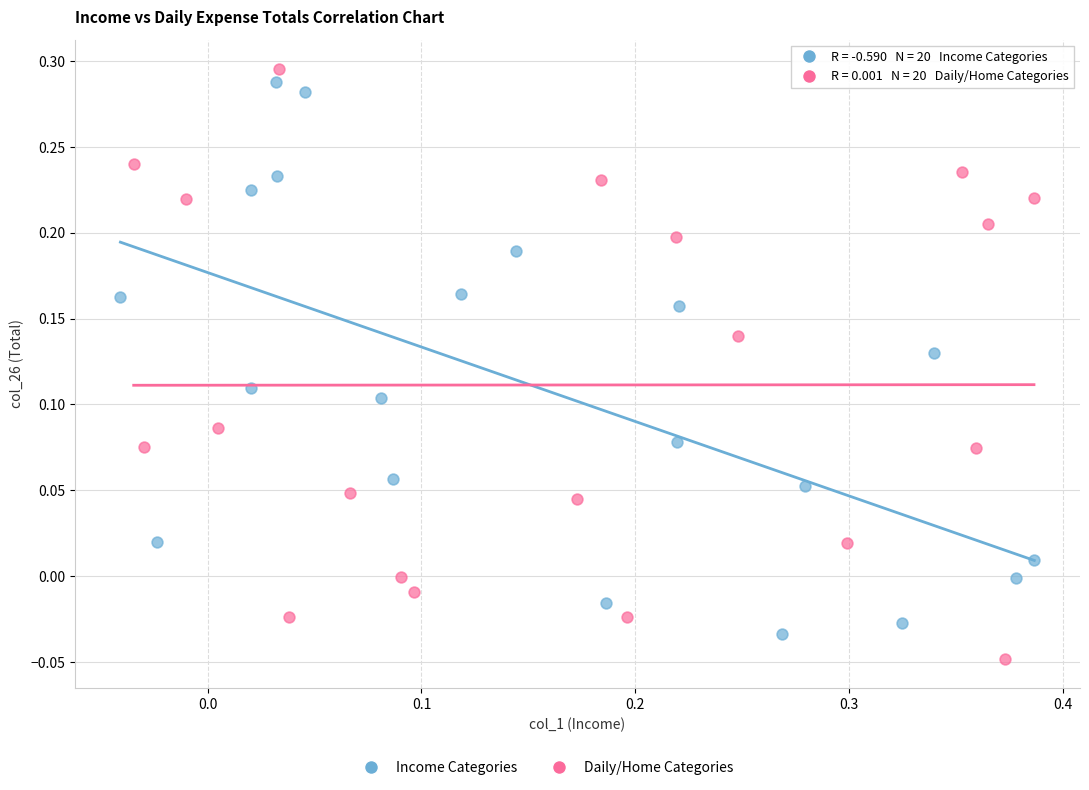

Which series reaches the maximum Y coordinate?

Daily/Home Categories